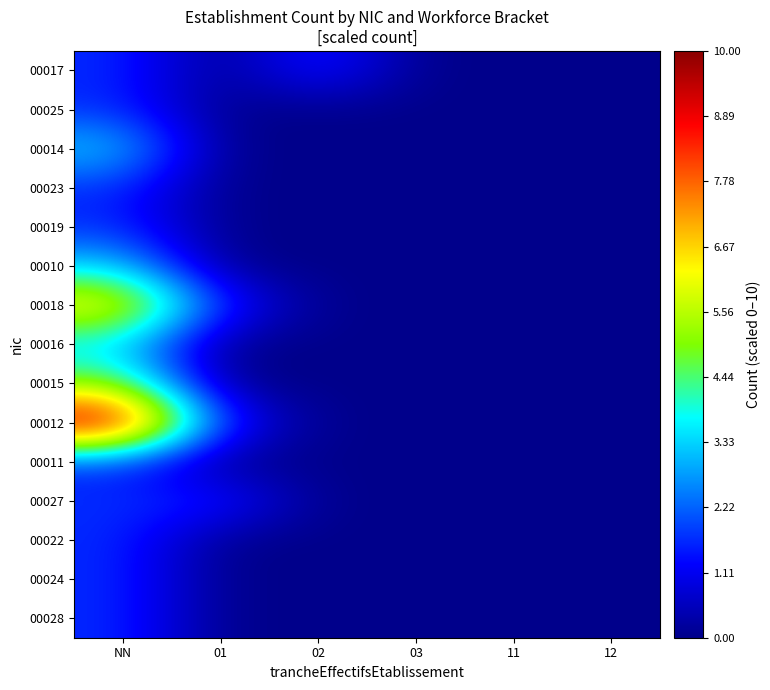

At which category is the sum across all series the highest?

NN